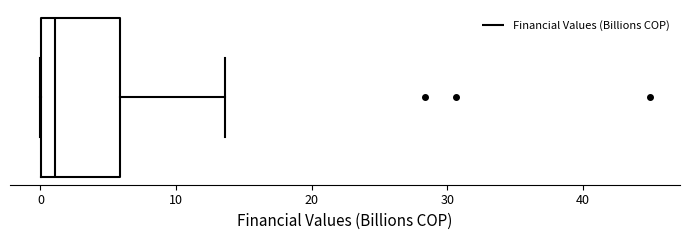

Transcribe this box plot: give where the median line is, the range the box spans, and where the two whiskers end, as read against the x-axis. The values are not printed on the chart, so give them approximately, as read against the axis.

median 1, box 0 to 6, whiskers 0 to 14